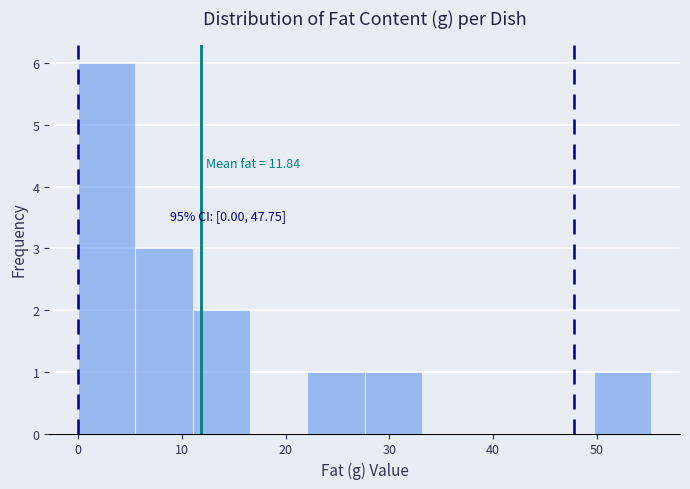

Over which range of the x-axis is the bar tallest?

0 to 6